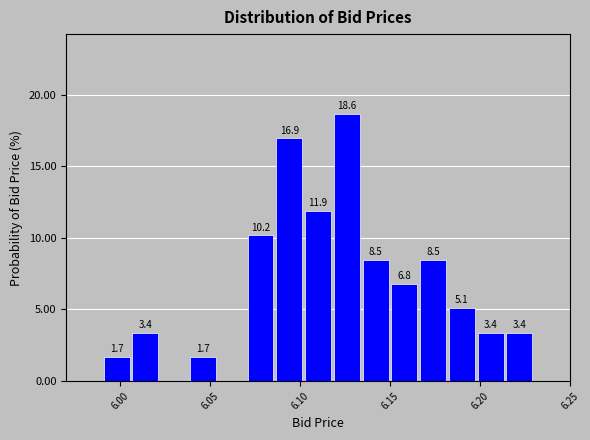

Around what value on the x-axis is the tallest bar? Give the approximate position of its centre, as read against the axis.

6.125